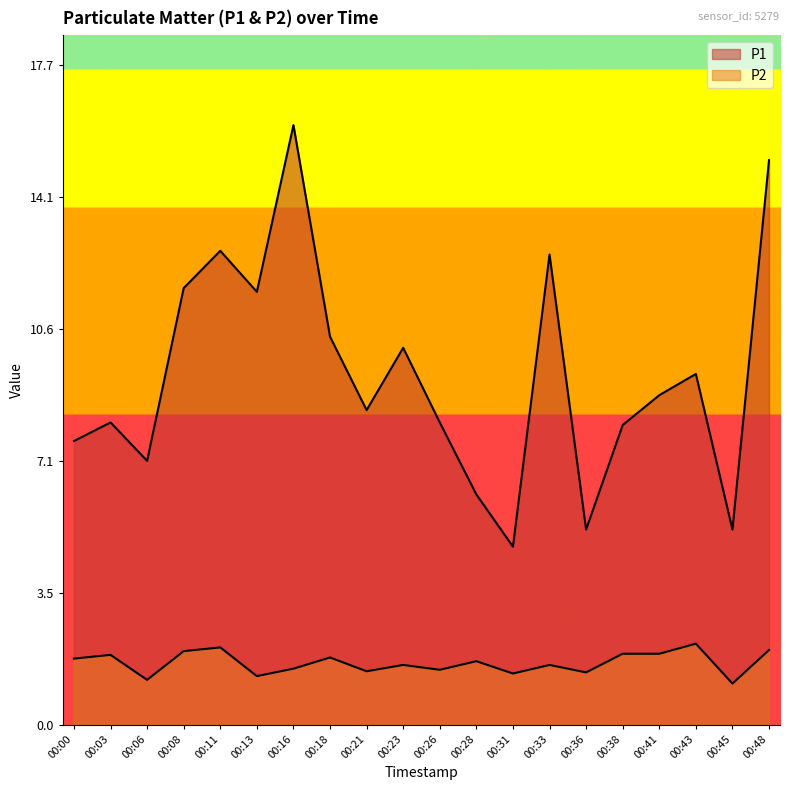

List the series in order of their overall mean, lowest first.

P2, P1